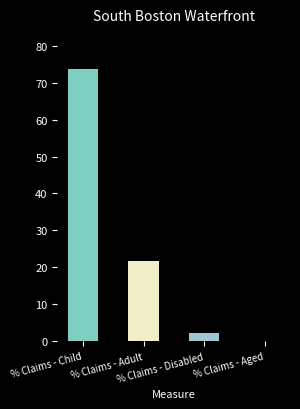

Are the bars grouped side by side (vs. stacked)?

Yes